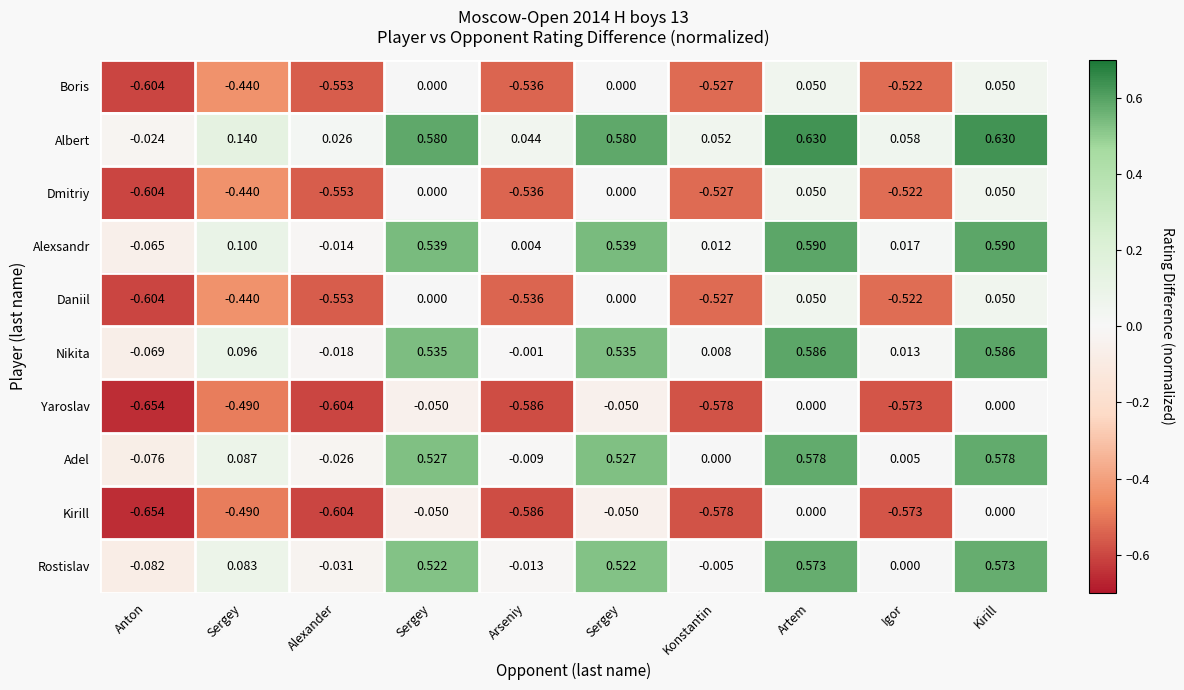

Which series changed the most between Konstantin and Igor?

Albert